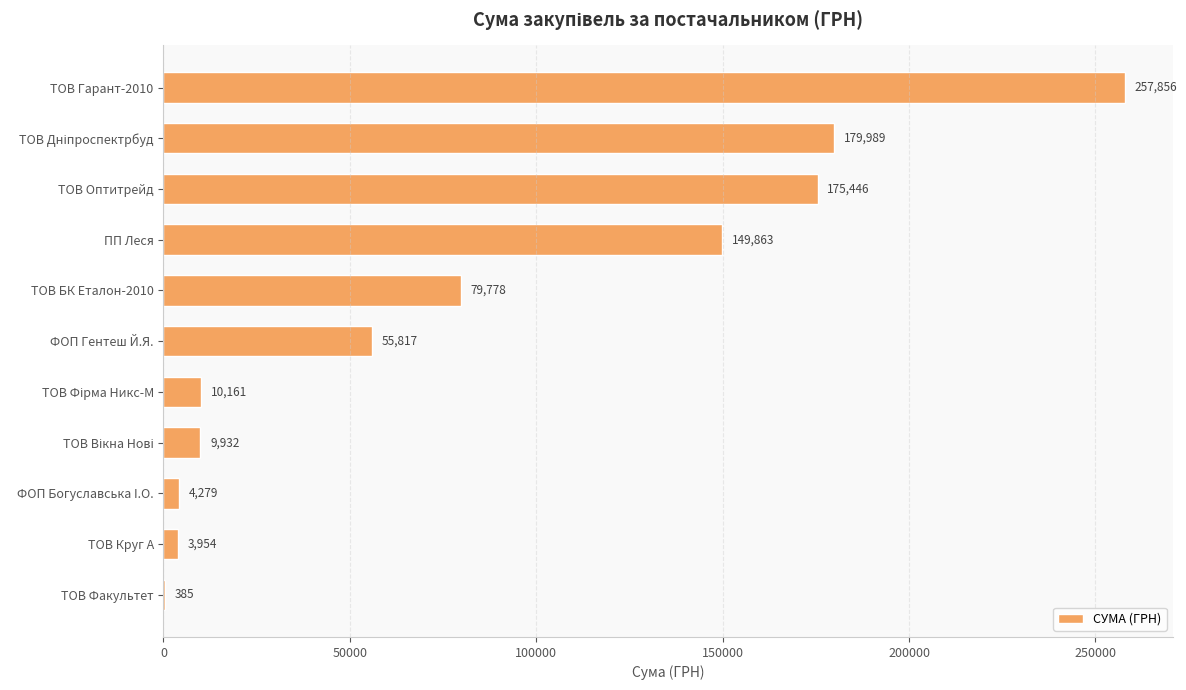

Which category has the highest value across all series?

ТОВ Гарант-2010